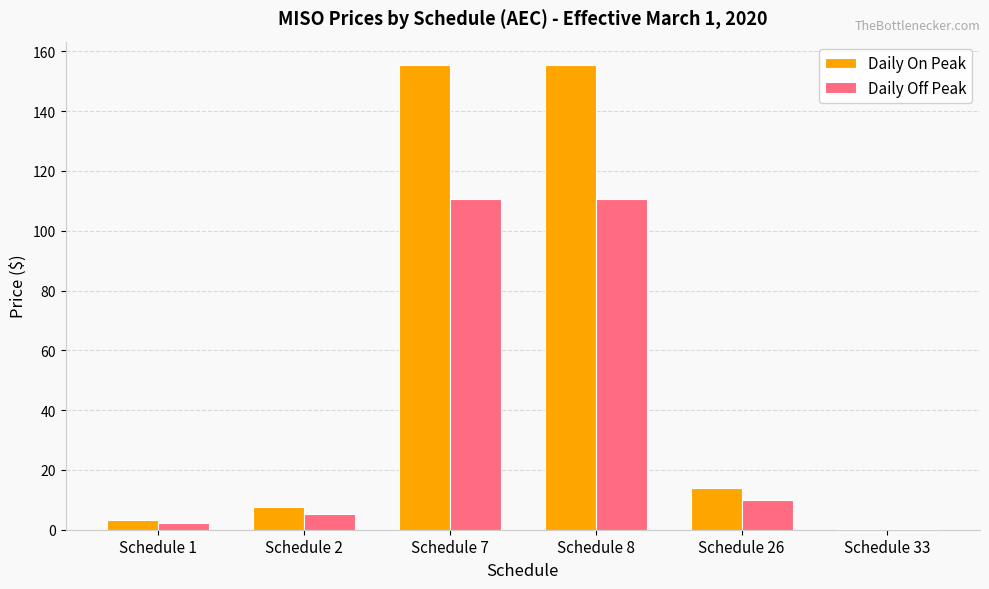

What is the sum of the Daily Off Peak values at Schedule 8 and Schedule 7?

221.5